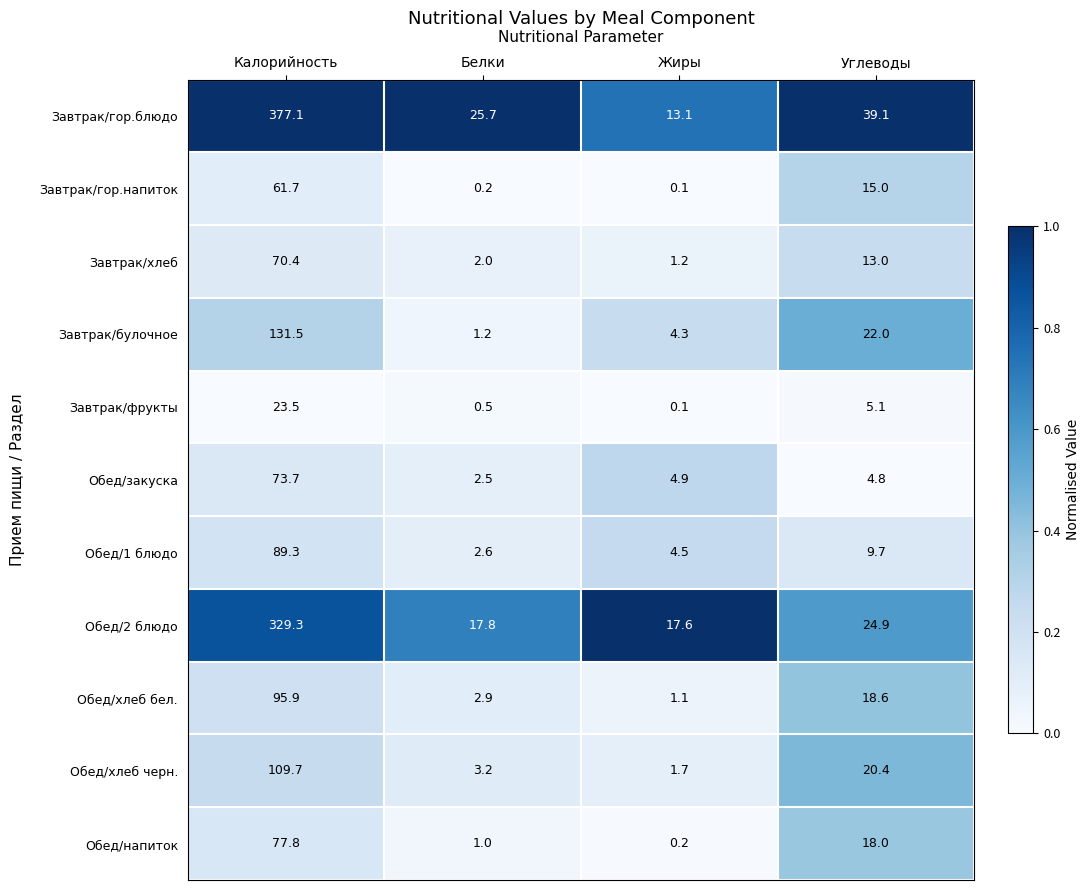

List the labels in order of Завтрак/фрукты value, largest first.

Калорийность, Углеводы, Белки, Жиры